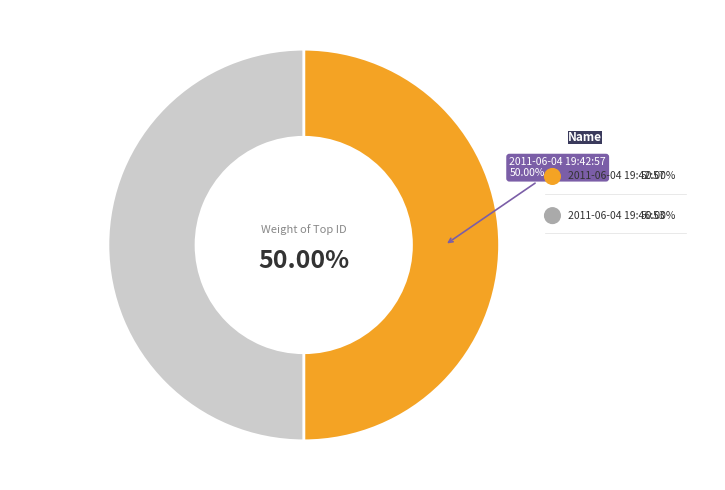

Which category has the smallest portion of the pie?

2011-06-04 19:42:57